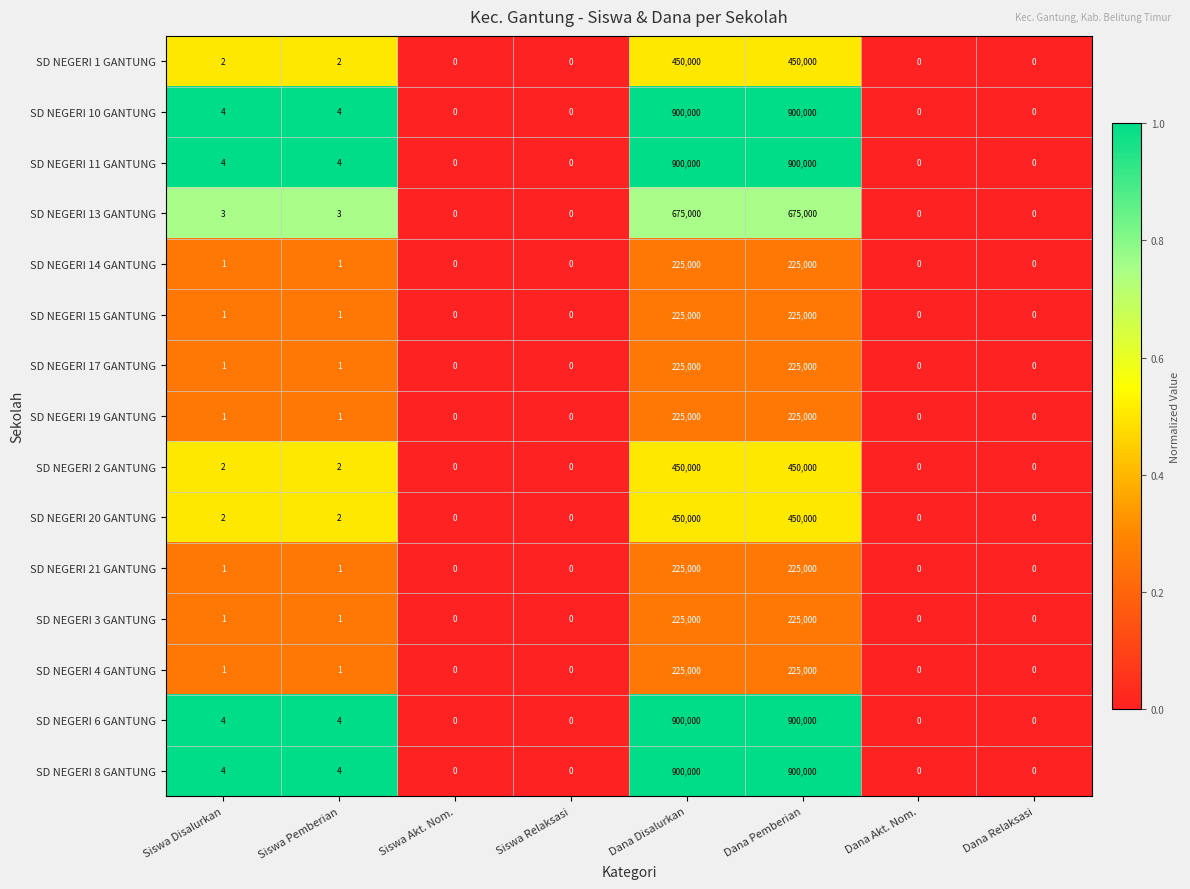

What is the spread (max minus min) of values at Dana Pemberian?

675000